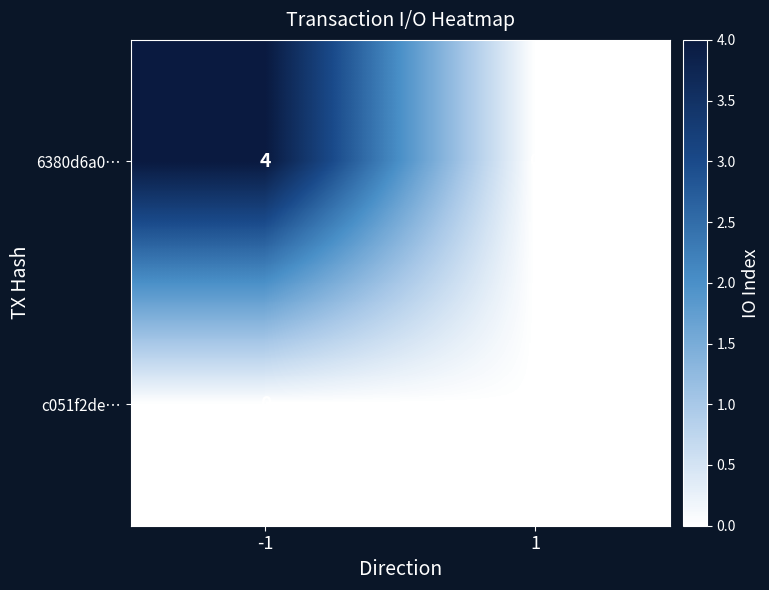

Which series has the largest total across all categories?

6380d6a0…